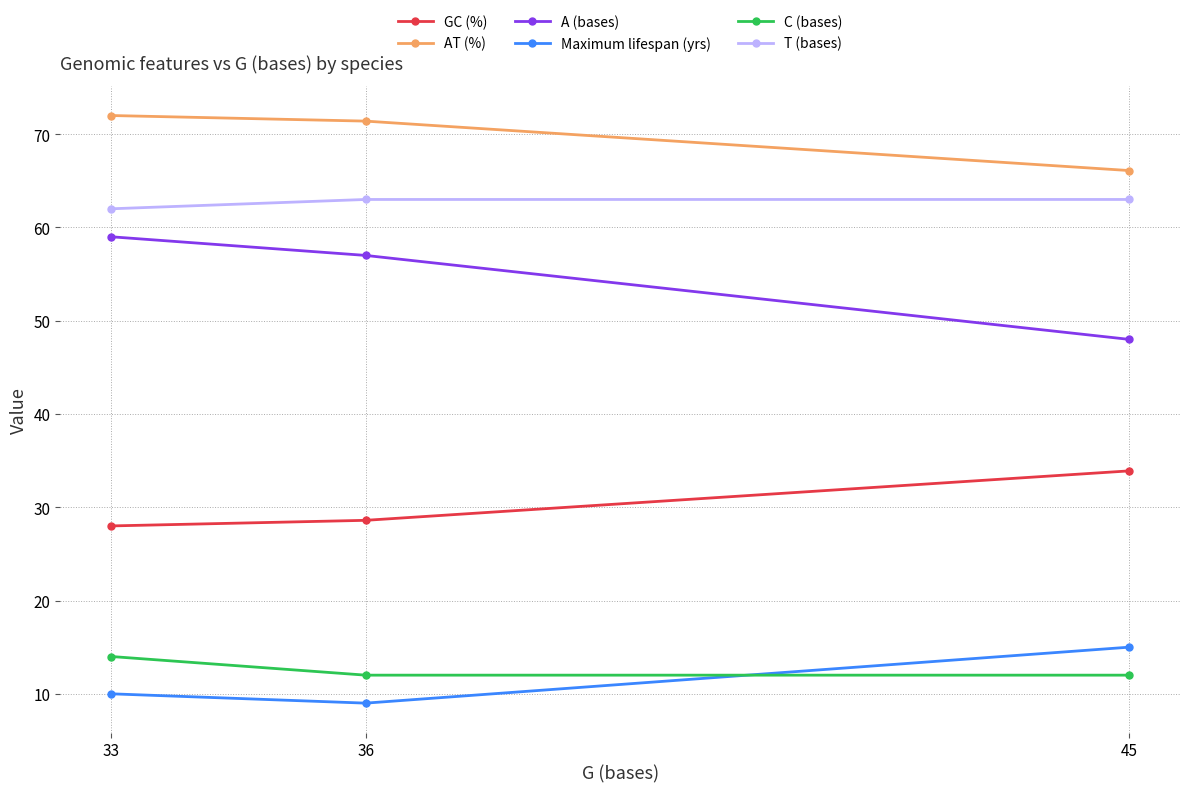

Which category has the lowest value across all series?

36